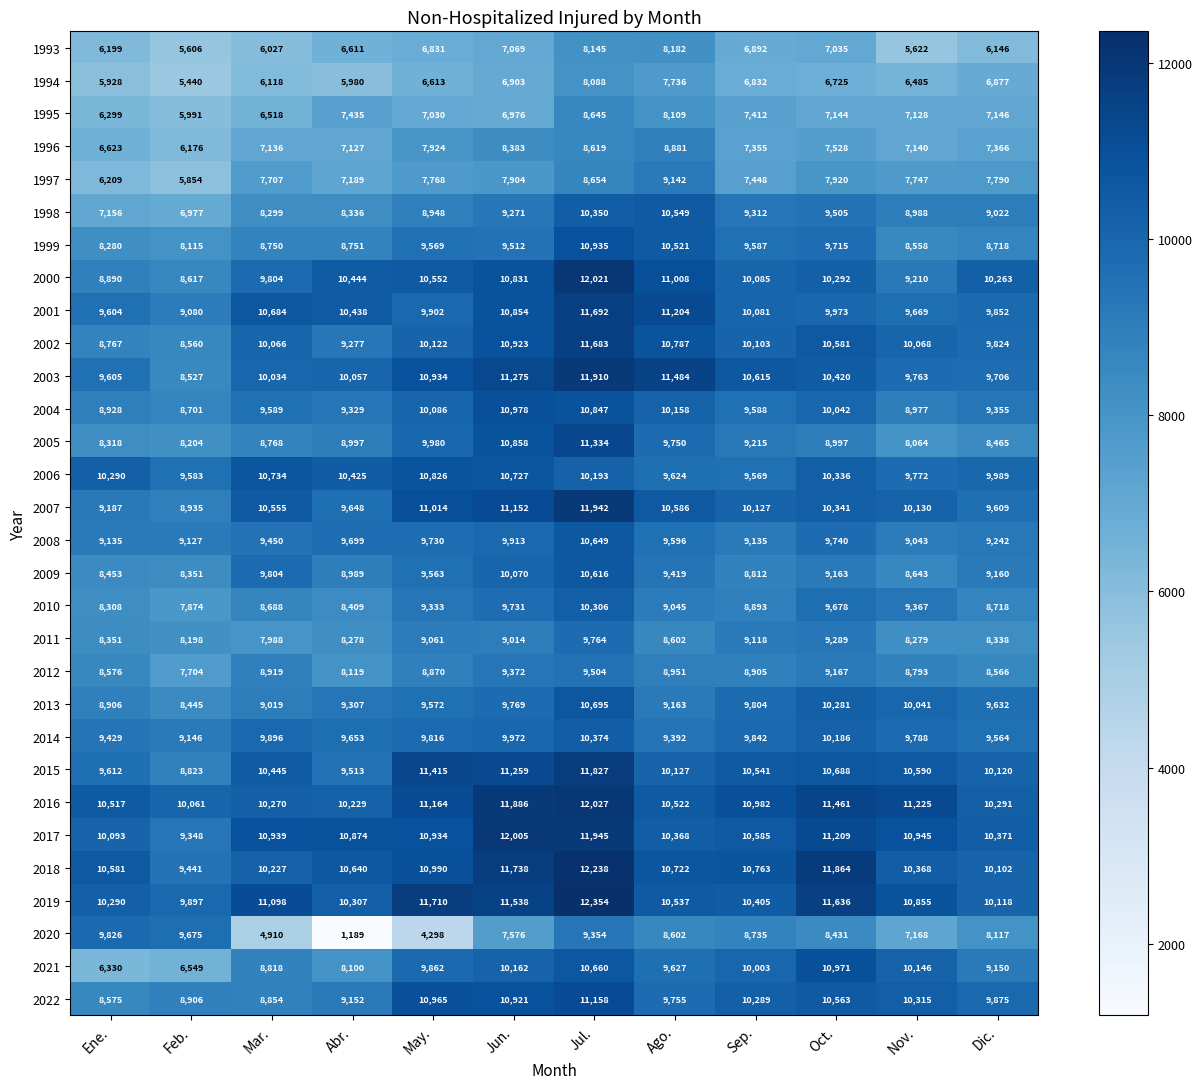

What is the difference between the 2002 values at Ago. and Jul.?

896